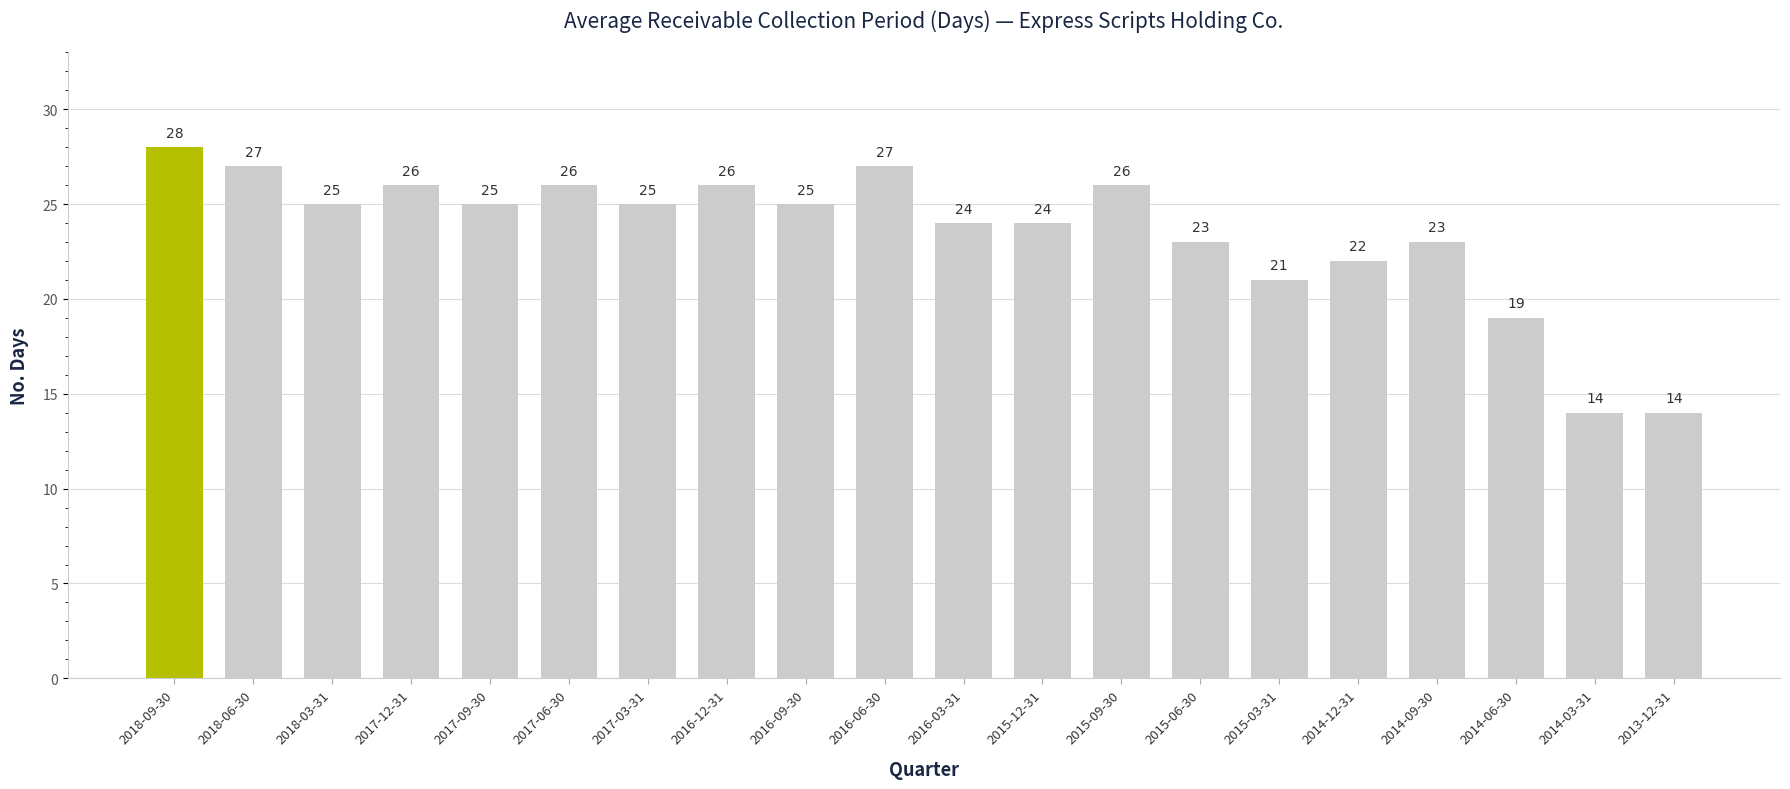

How many distinct data groups are displayed?

1